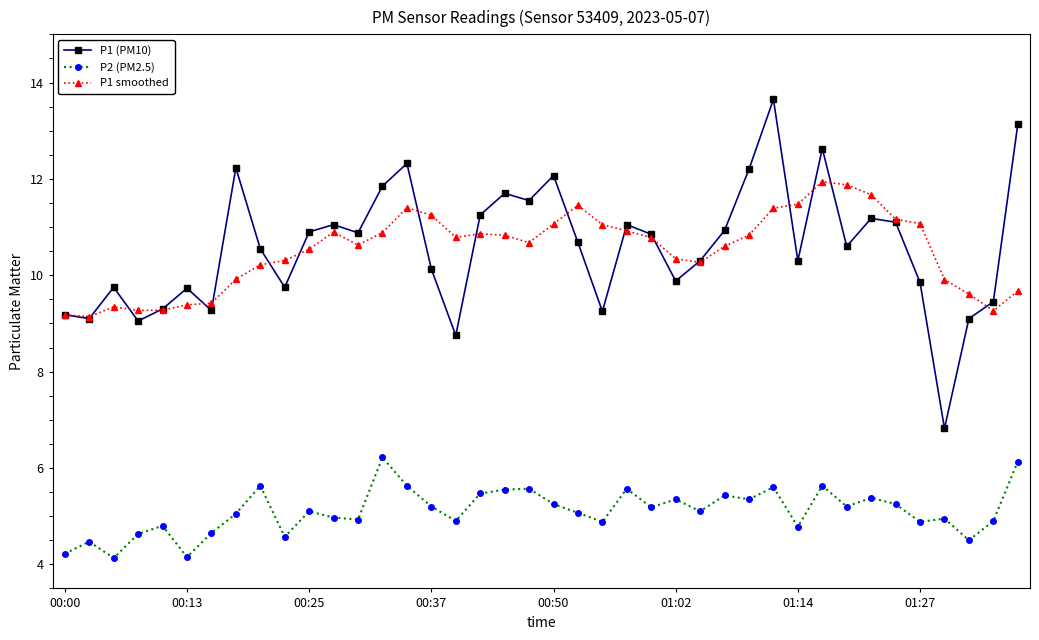

What is the minimum value shown in the chart?

4.1